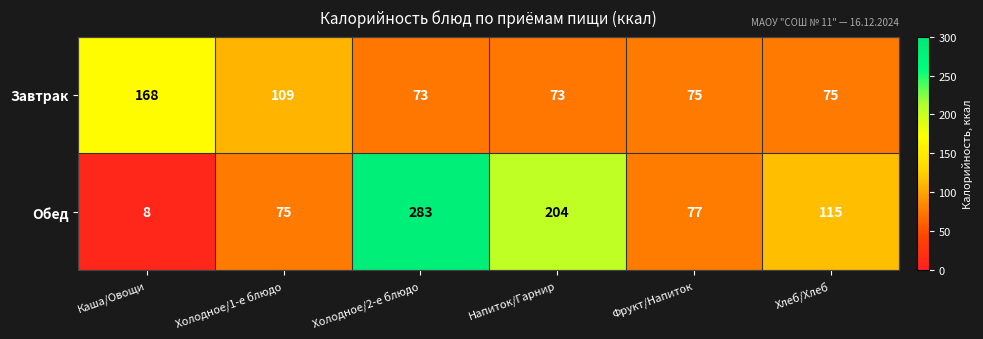

What is the difference between the highest and lowest values at Напиток/Гарнир?

131